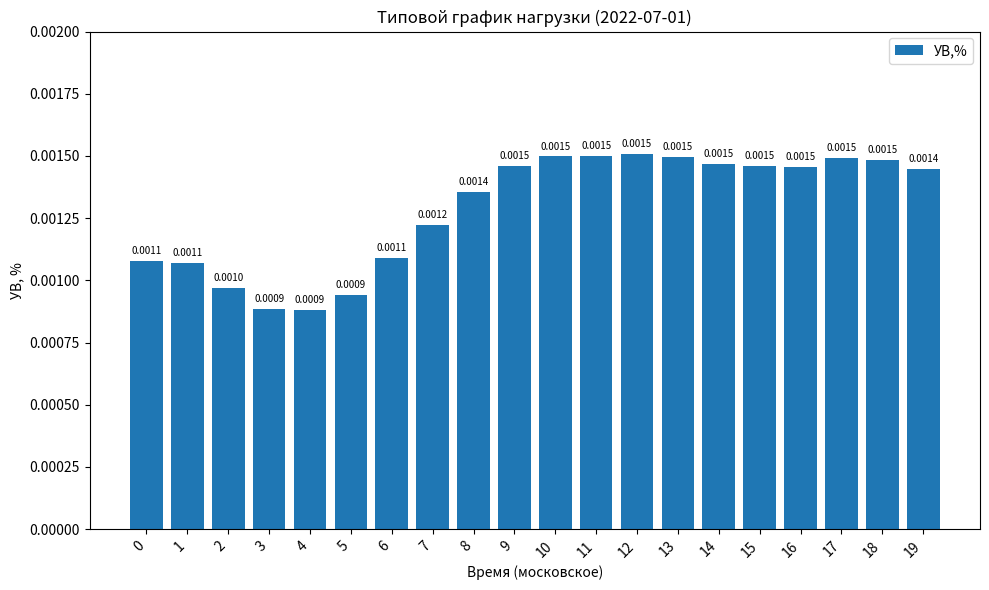

Which has a higher value, 13 or 4?

13